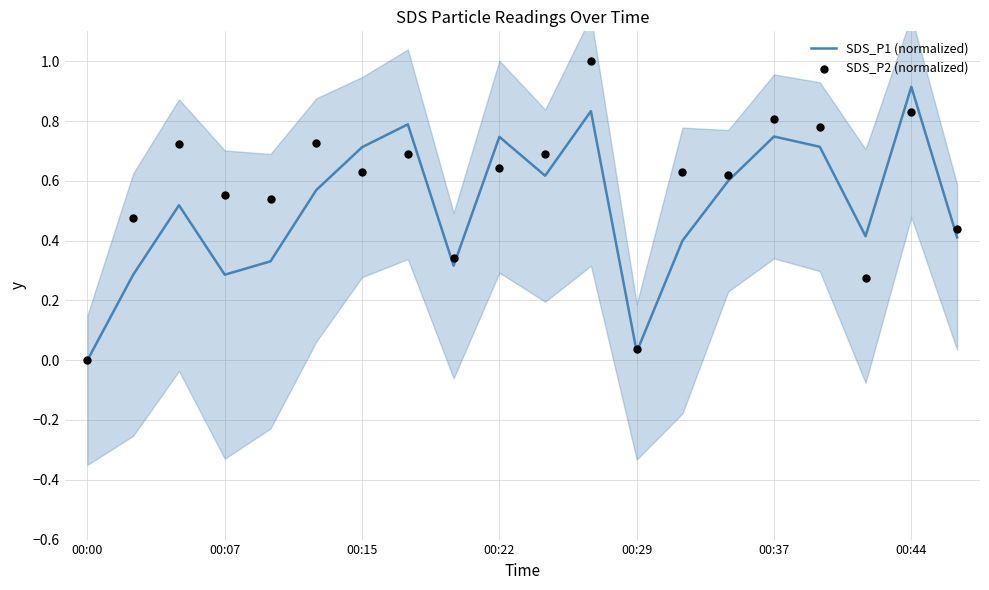

Which series has the largest total across all categories?

SDS_P2 (normalized)